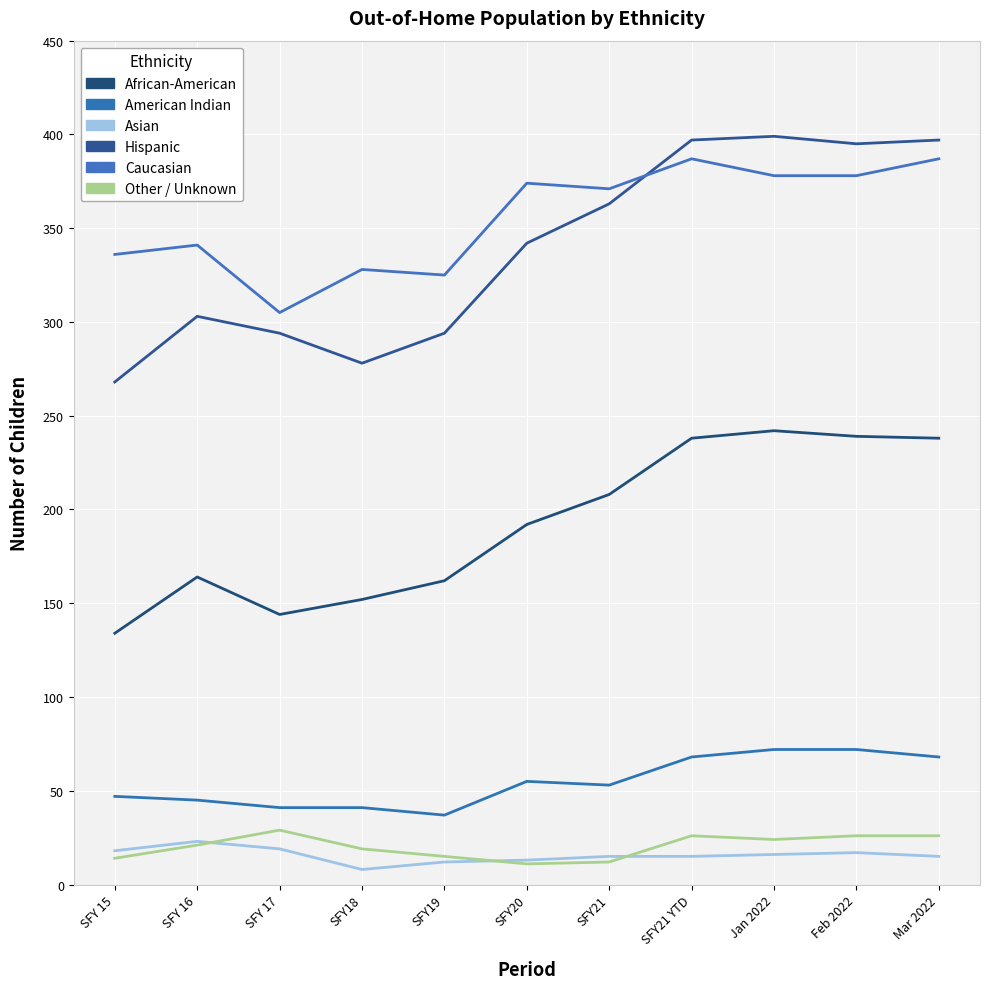

Reading left to right, transcribe all the data shown in this chart.

African-American: 134	164	144	152	162	192	208	238	242	239	238
American Indian: 47	45	41	41	37	55	53	68	72	72	68
Asian: 18	23	19	8	12	13	15	15	16	17	15
Hispanic: 268	303	294	278	294	342	363	397	399	395	397
Caucasian: 336	341	305	328	325	374	371	387	378	378	387
Other / Unknown: 14	21	29	19	15	11	12	26	24	26	26